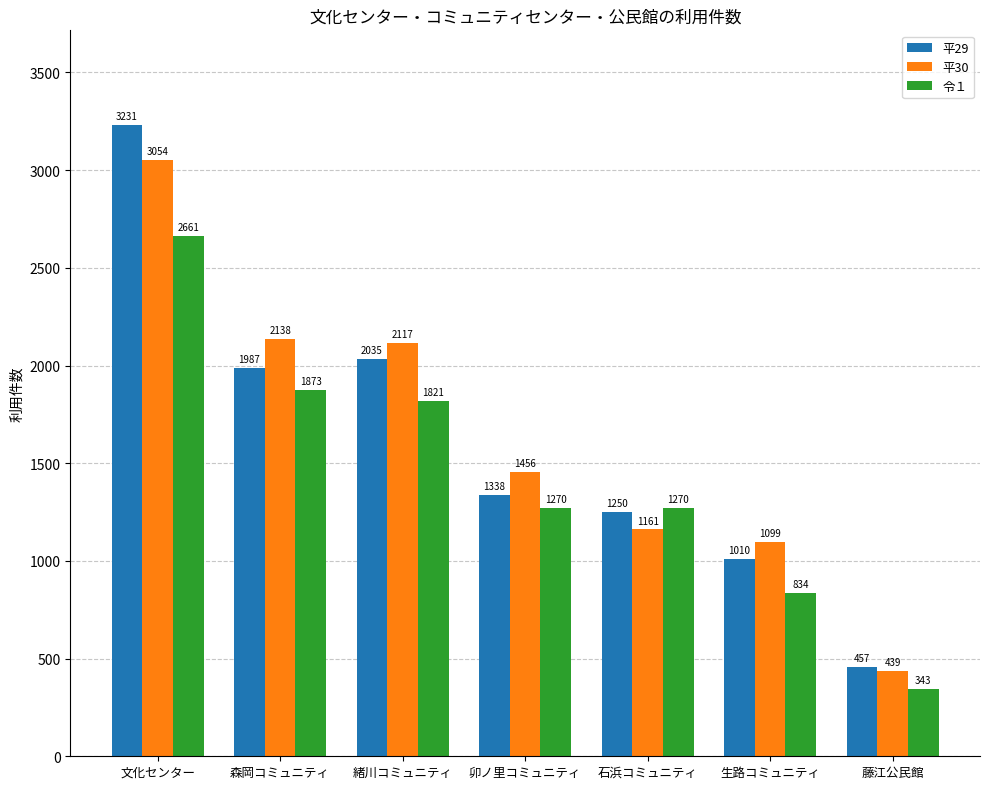

Does the chart contain any negative values?

No